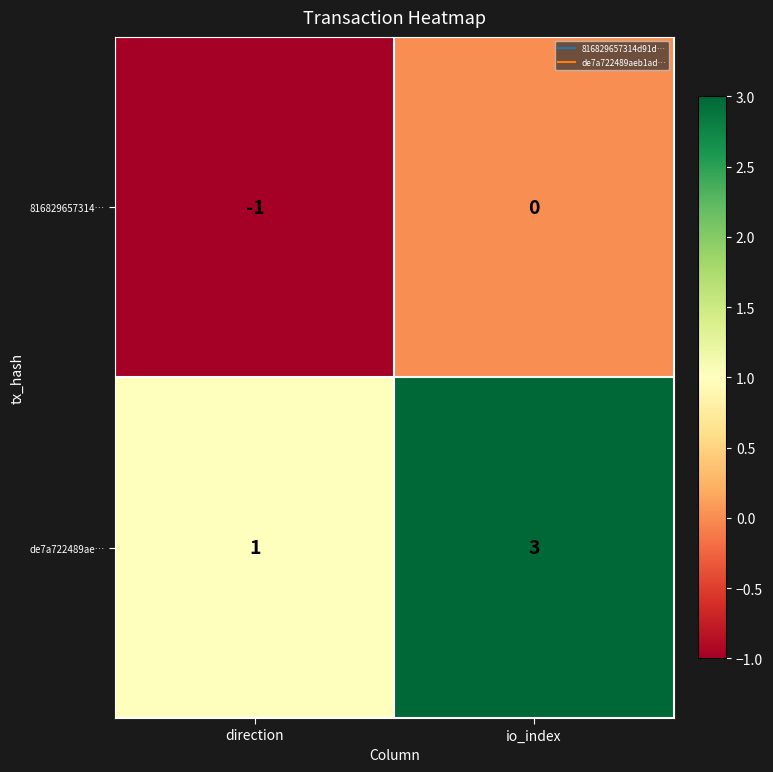

What is the minimum value shown in the chart?

-1